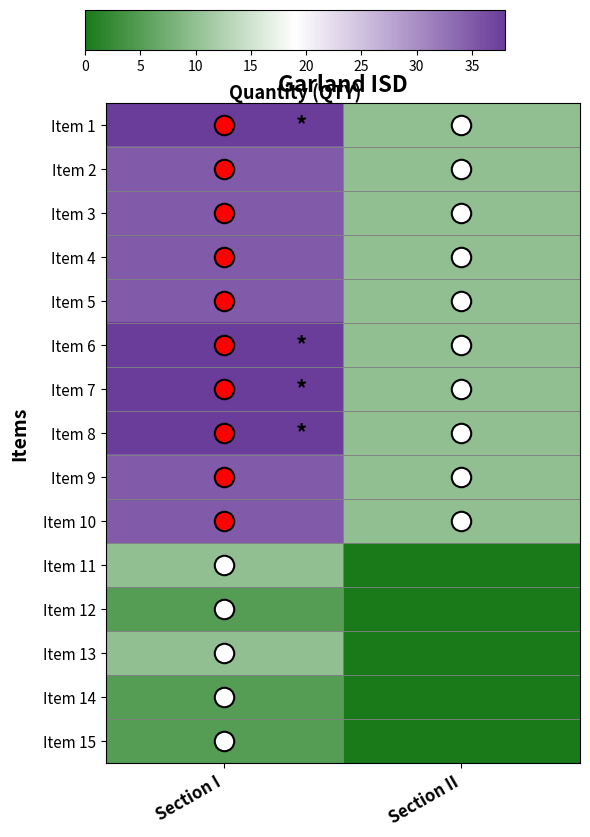

What is the spread (max minus min) of values at Section II?

10